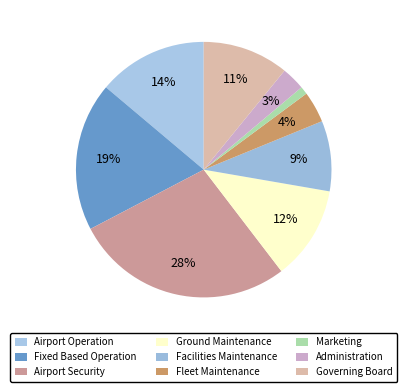

How many slices are in this pie chart?

9